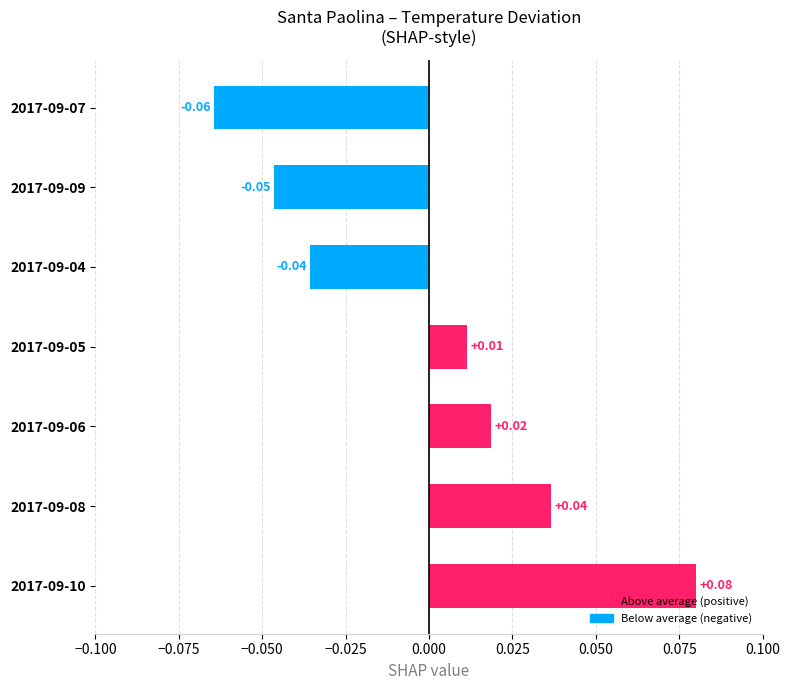

Between 2017-09-10 and 2017-09-04, which is larger?

2017-09-10